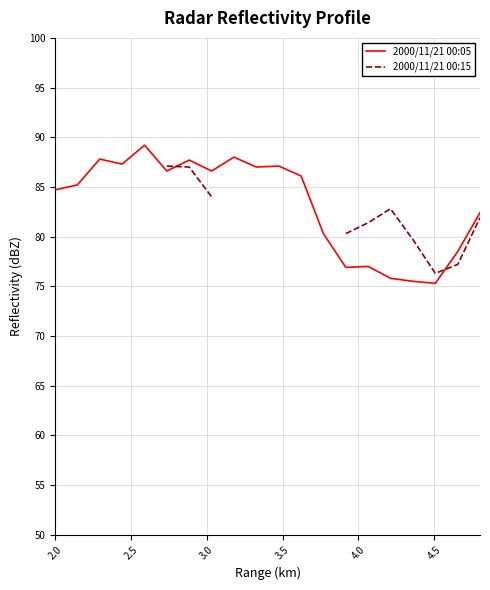

How many data points in 2000/11/21 00:15 are above 81?

6